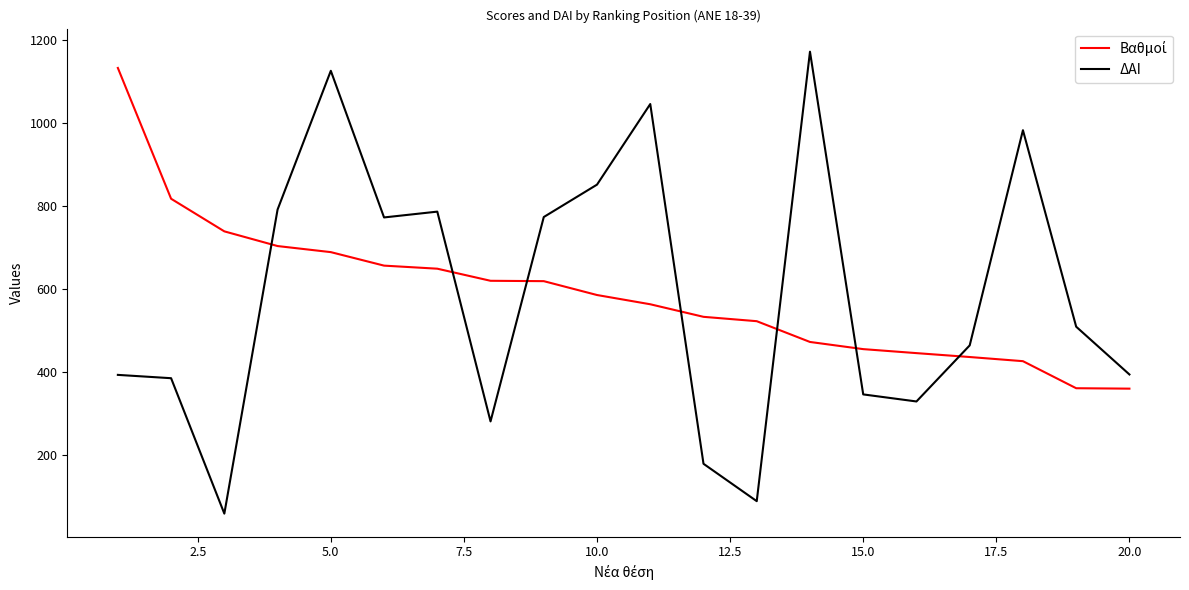

In ΔΑΙ, how many points are lower than both neighbors (excluding endpoints)?

5